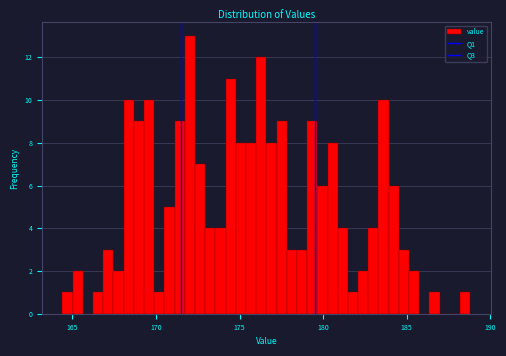

Read against the x-axis, roughly where is the centre of the tallest bar?

172.0